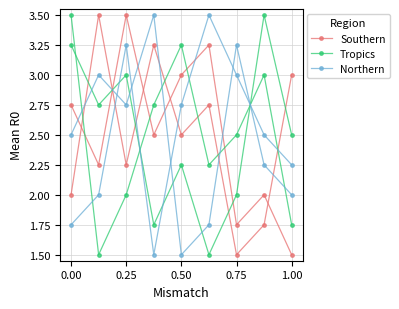

Which series has the widest spread of values?

Southern